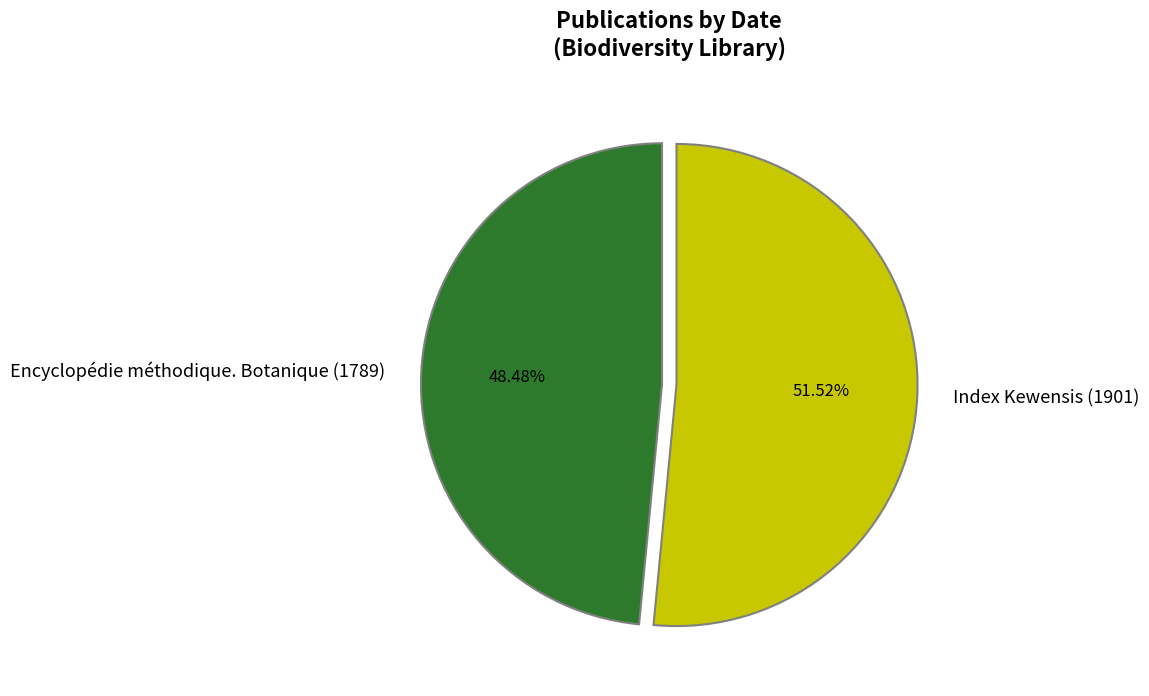

True or false: Index Kewensis (1901) accounts for 52% of the total.

True